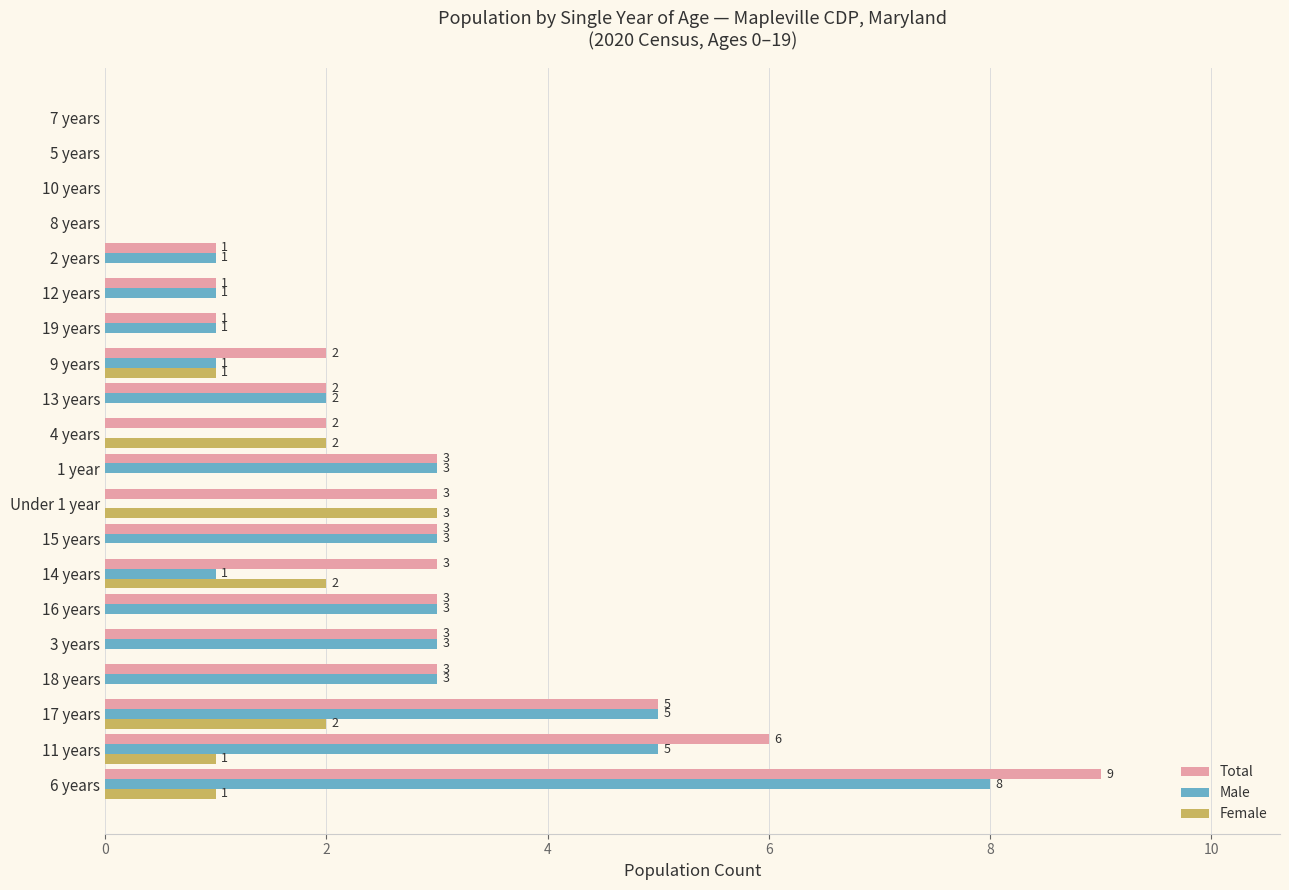

Between 11 years and 14 years, which series saw the biggest shift?

Male